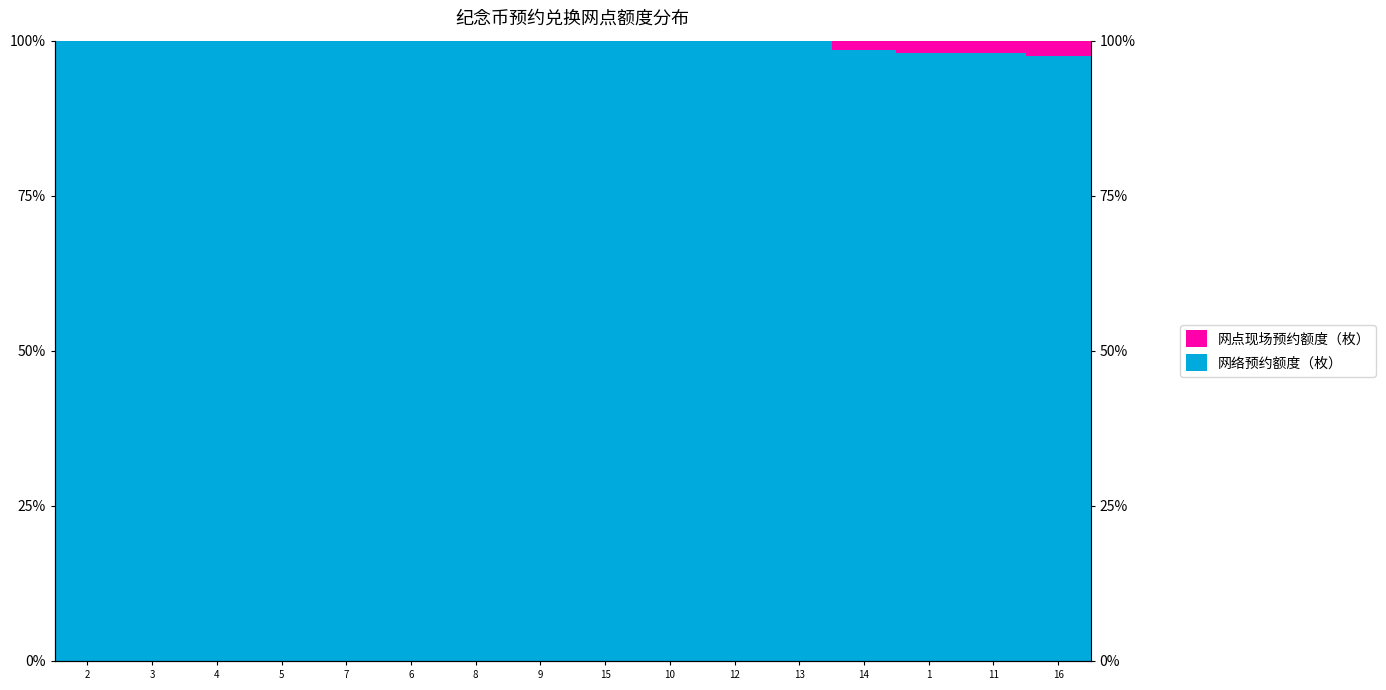

Rank the series at 15 from highest to lowest value.

网络预约额度（枚）, 网点现场预约额度（枚）